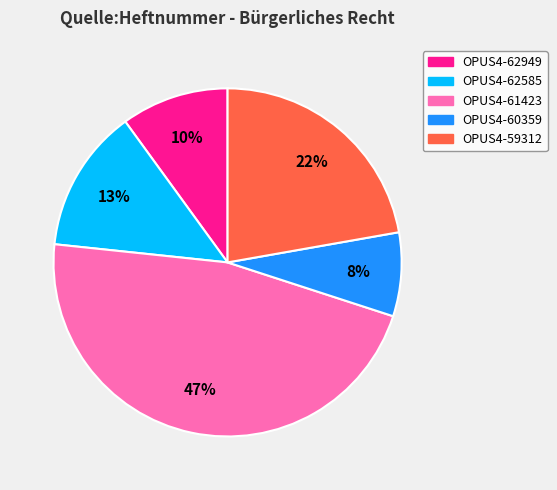

Rank the categories by value from lowest to highest.

OPUS4-60359, OPUS4-62949, OPUS4-62585, OPUS4-59312, OPUS4-61423